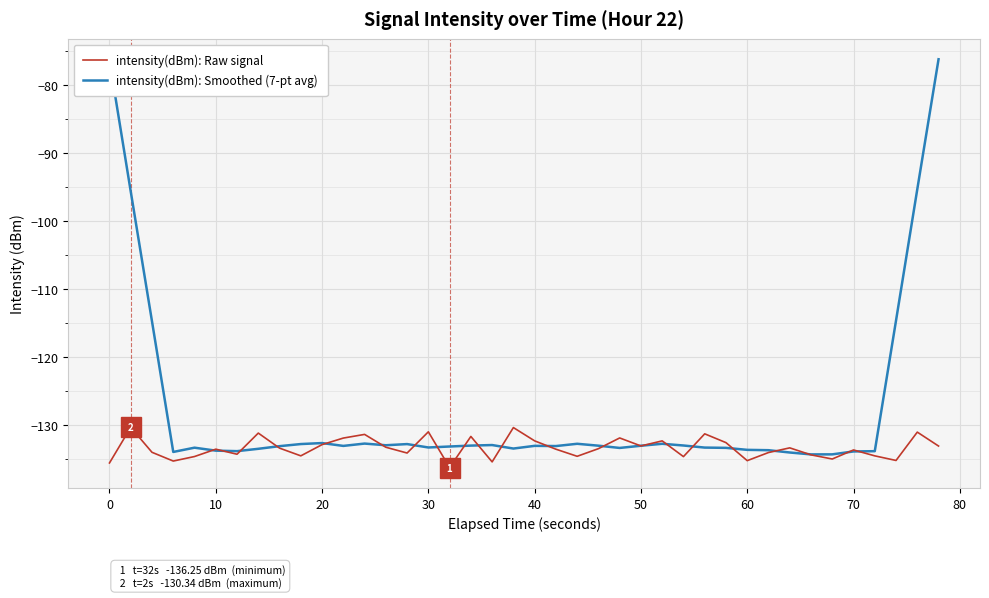

Which series has the largest total across all categories?

intensity(dBm): Smoothed (7-pt avg)